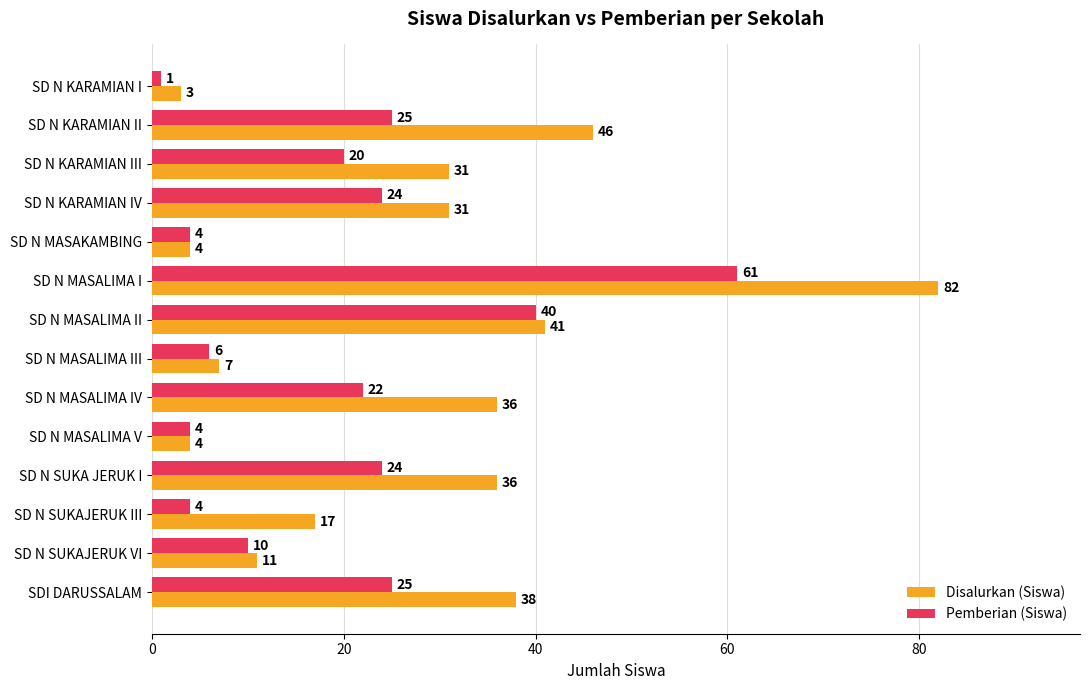

Rank the series by their average value, from lowest to highest.

Pemberian (Siswa), Disalurkan (Siswa)